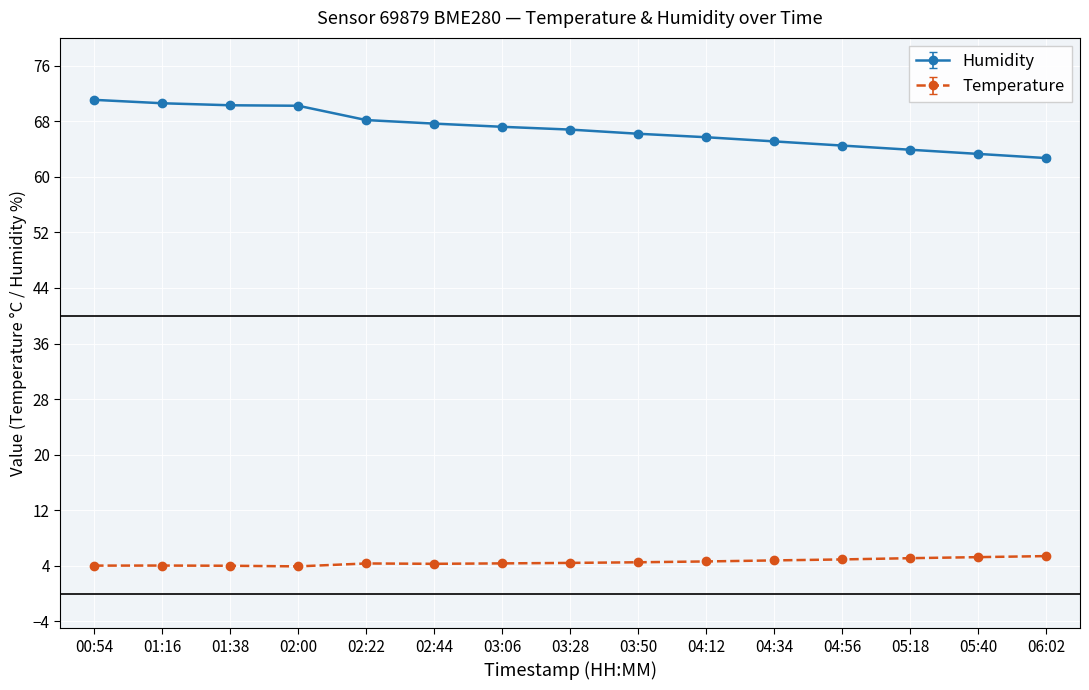

List the series in order of their peak value, lowest first.

Temperature, Humidity